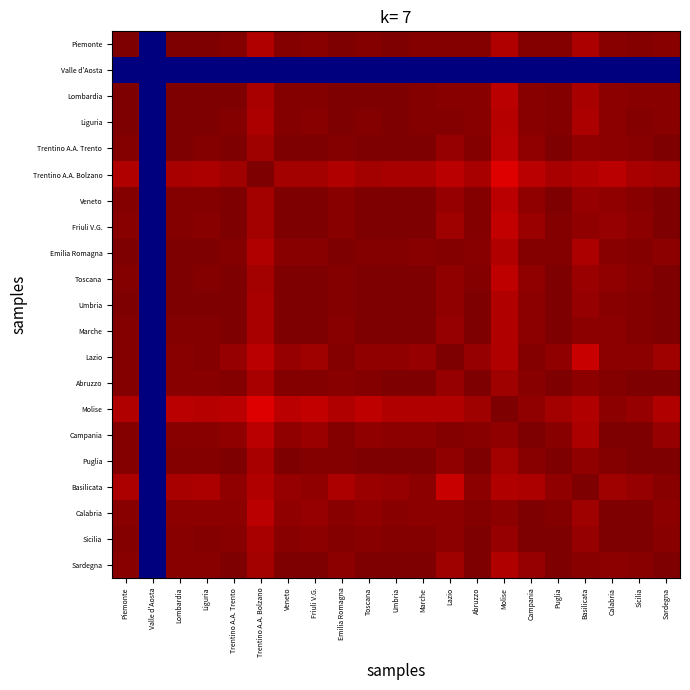

At how many categories does at least one series exceed 0?

20